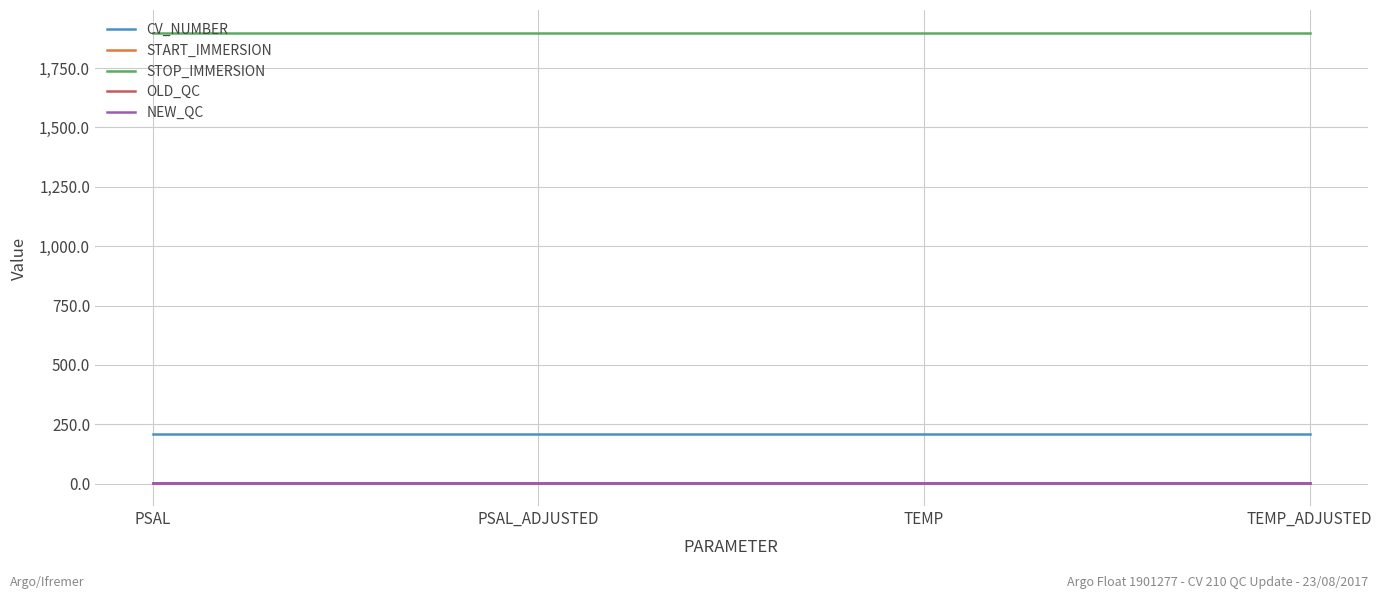

What value does the CV_NUMBER series have at TEMP?

210.0